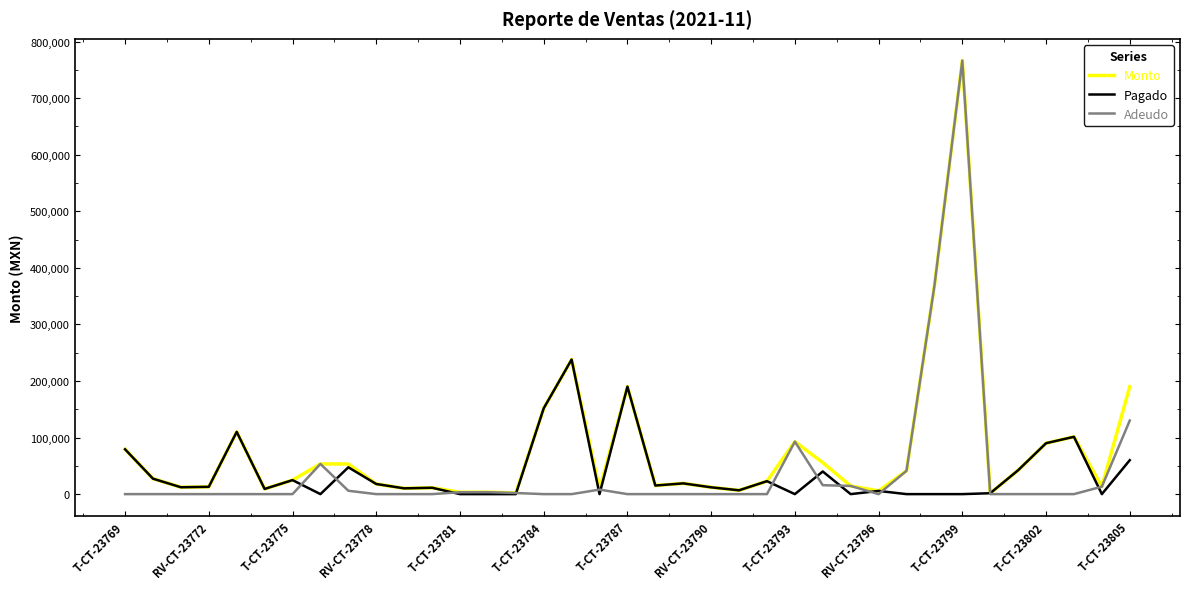

What are all the series names shown in the legend?

Monto, Pagado, Adeudo